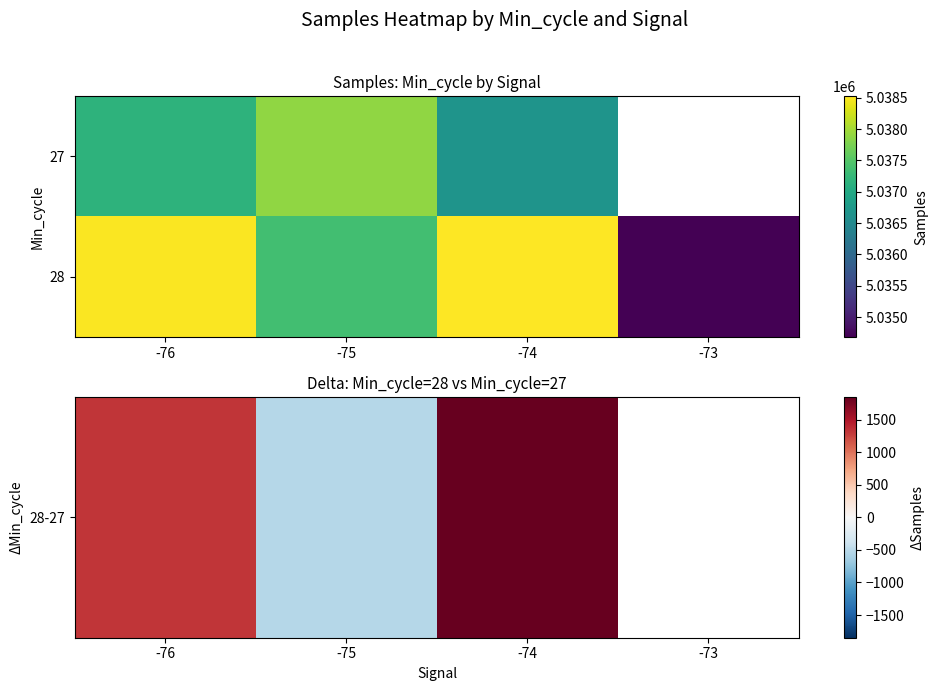

Which has a higher value, -74 or -76?

-74